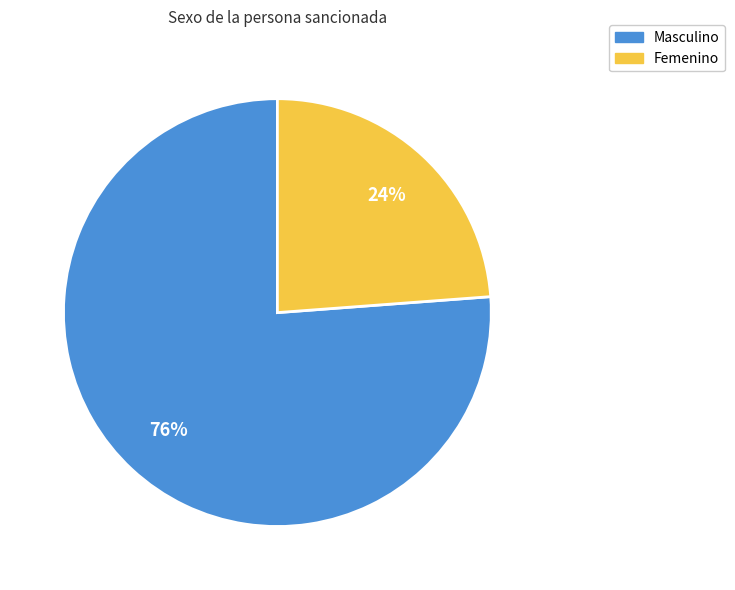

Which has a higher value, Masculino or Femenino?

Masculino